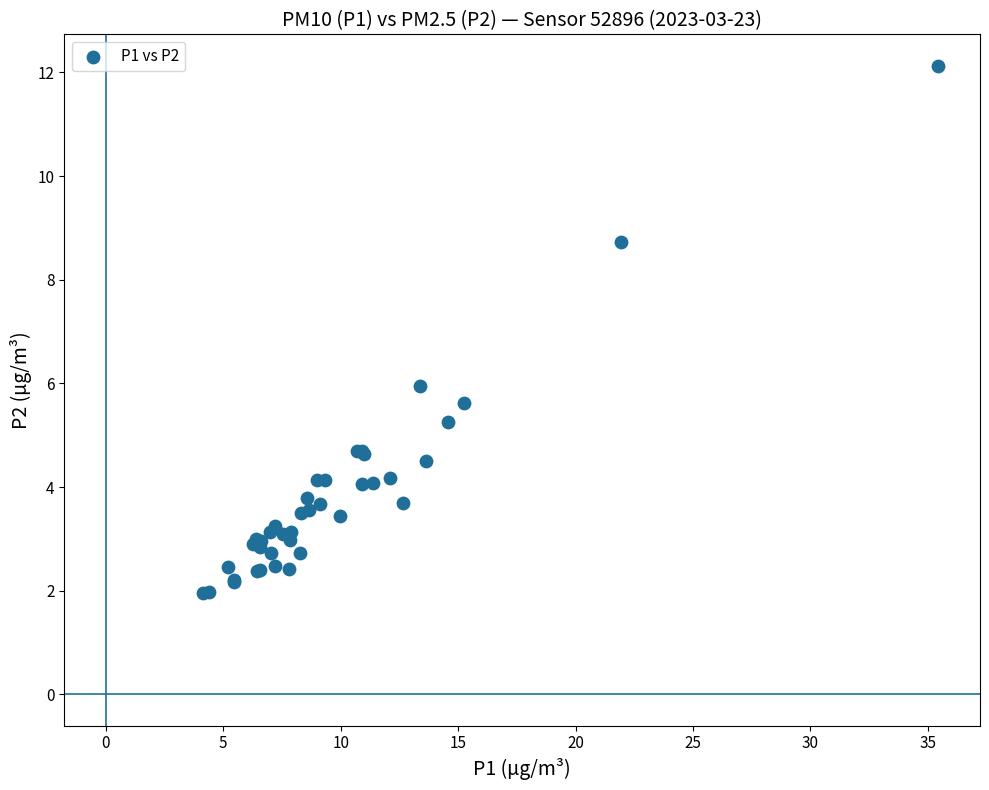

What Y value in the scatter plot is closest to 7?

6.0